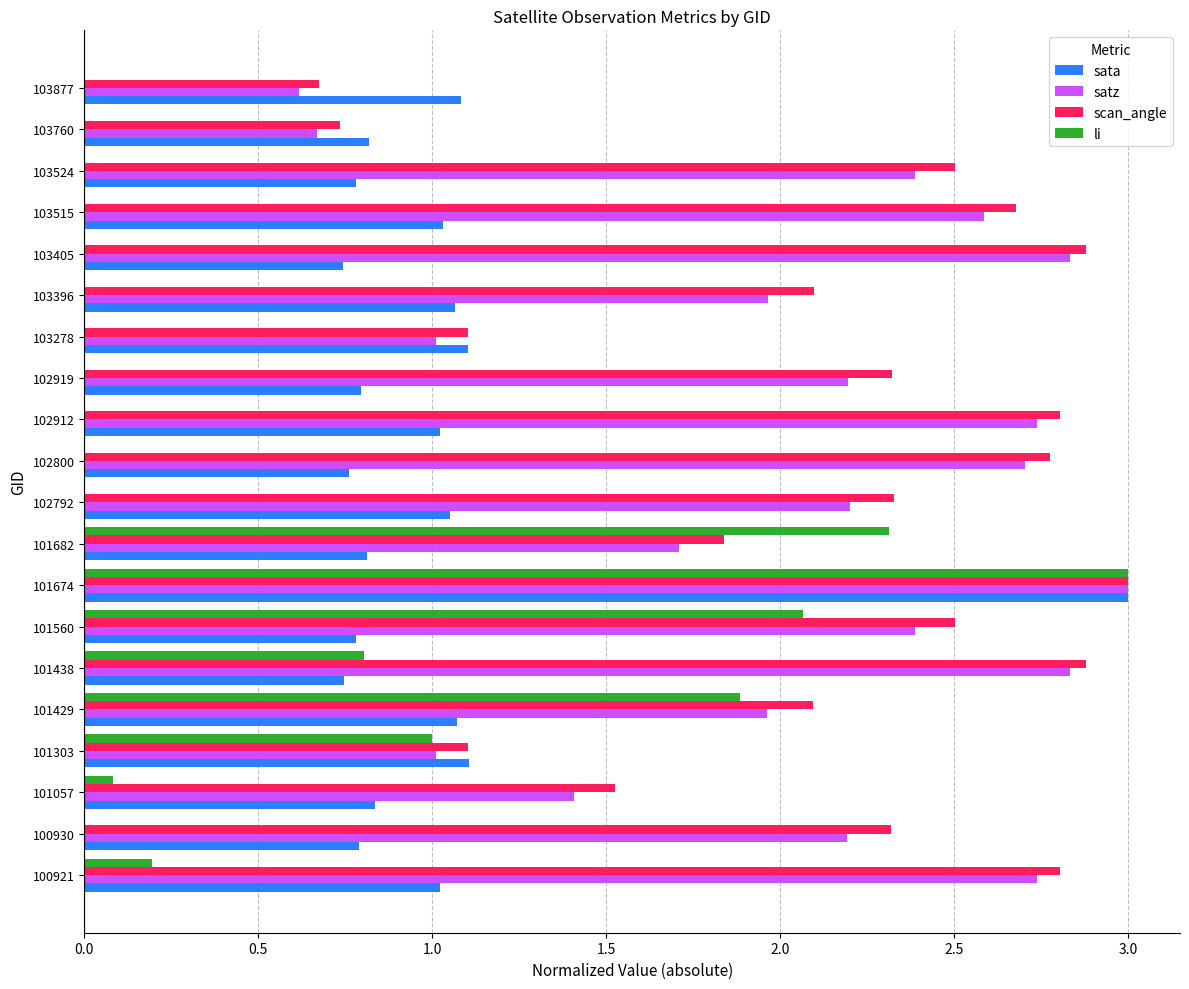

Which label corresponds to the largest value in the chart?

101674